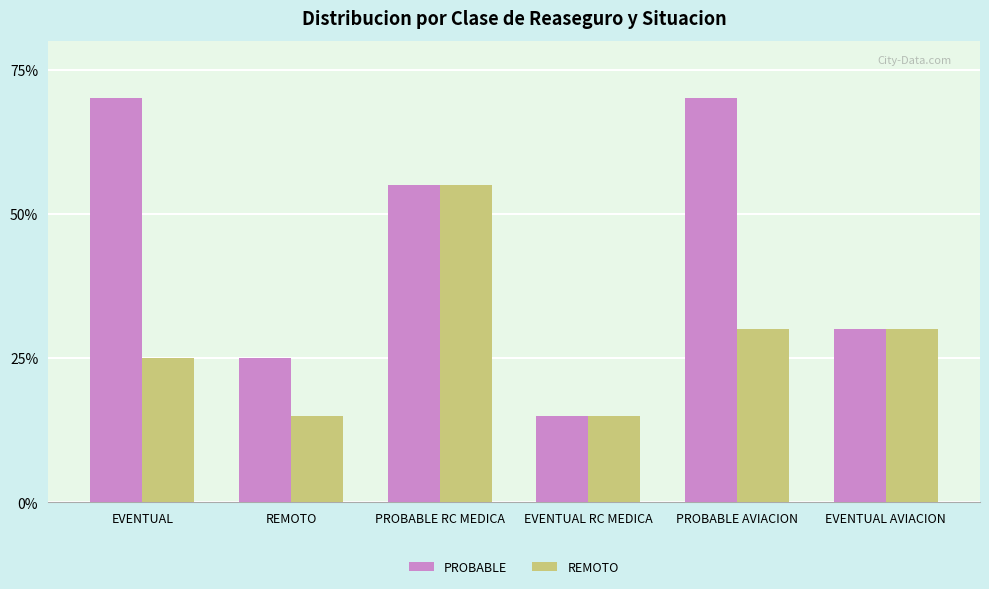

Does the chart contain stacked bars?

No